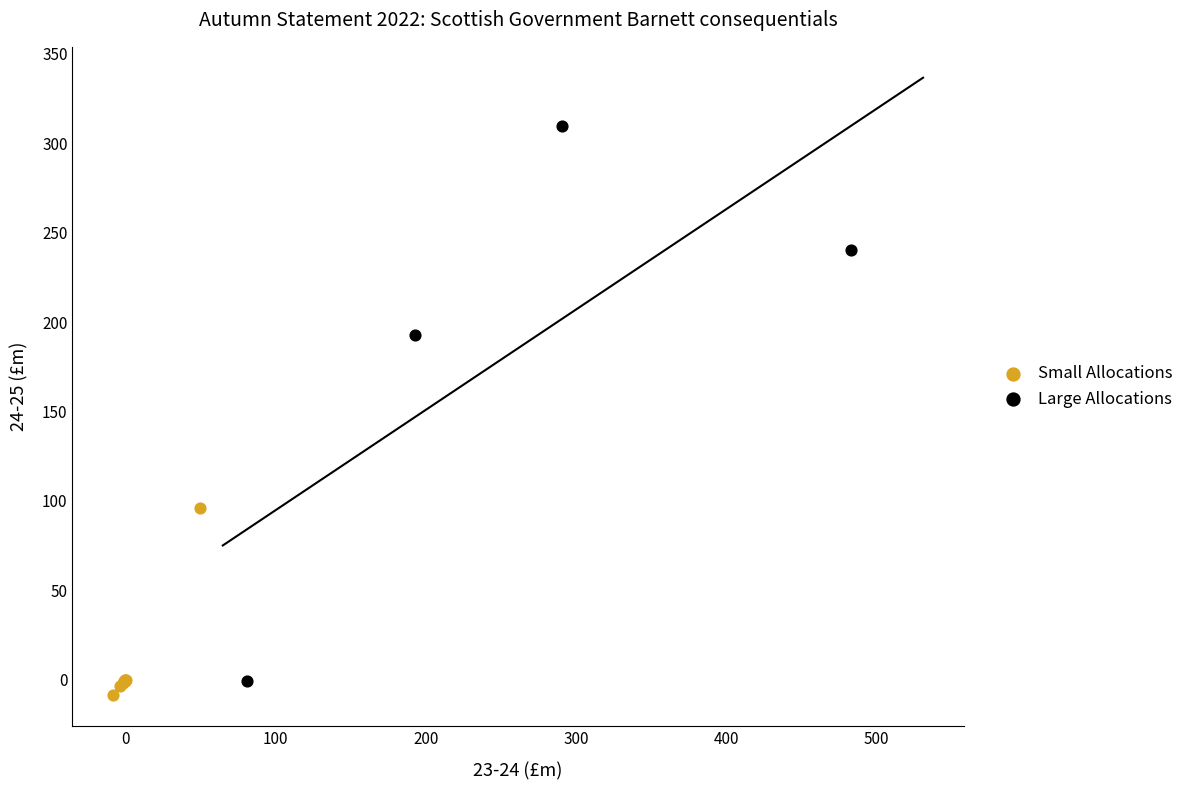

Which series has the widest spread of Y values?

Large Allocations